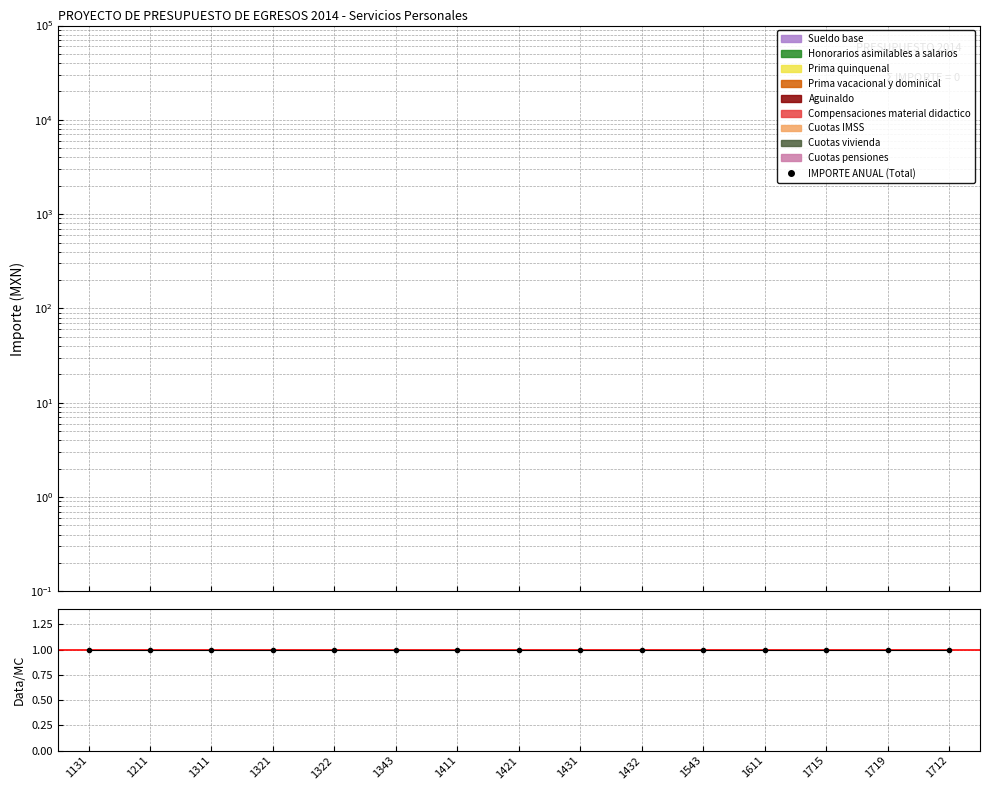

List the labels in order of Data/MC value, smallest first.

1131, 1211, 1311, 1321, 1322, 1343, 1411, 1421, 1431, 1432, 1543, 1611, 1715, 1719, 1712